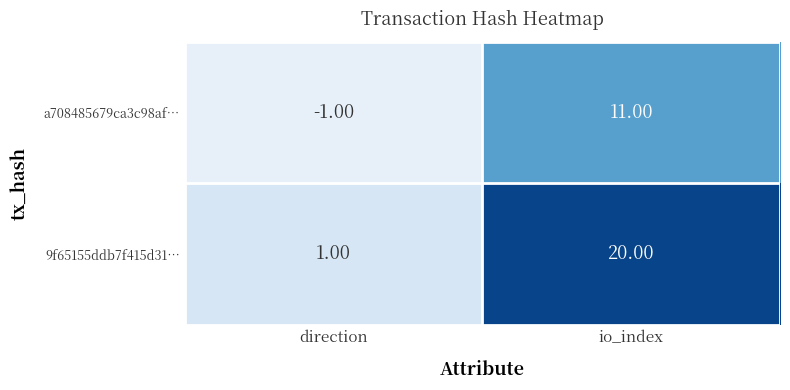

What is the difference between the a708485679ca3c98af… values at io_index and direction?

12